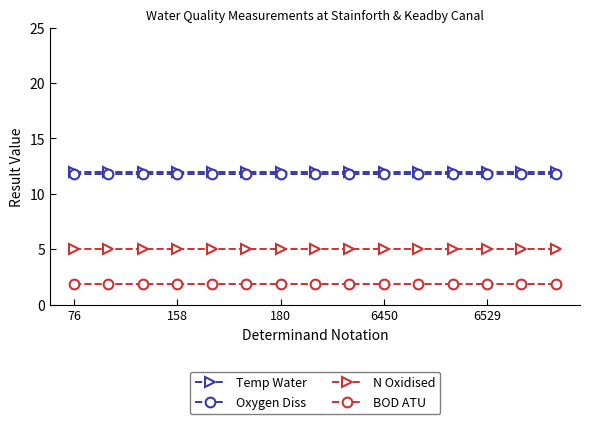

What is the value of the N Oxidised point at the 5th from the left?

5.0